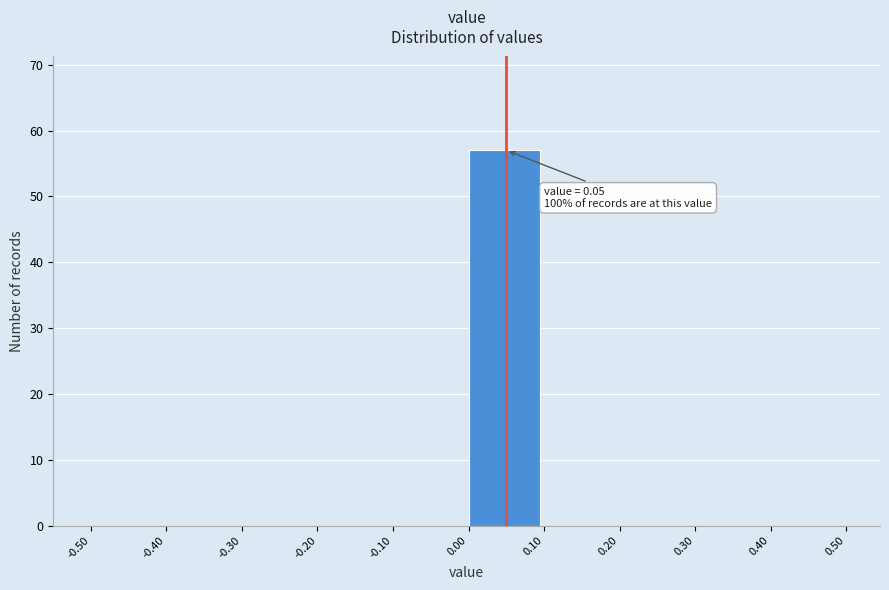

Over which range of the x-axis is the bar tallest?

0.00 to 0.10